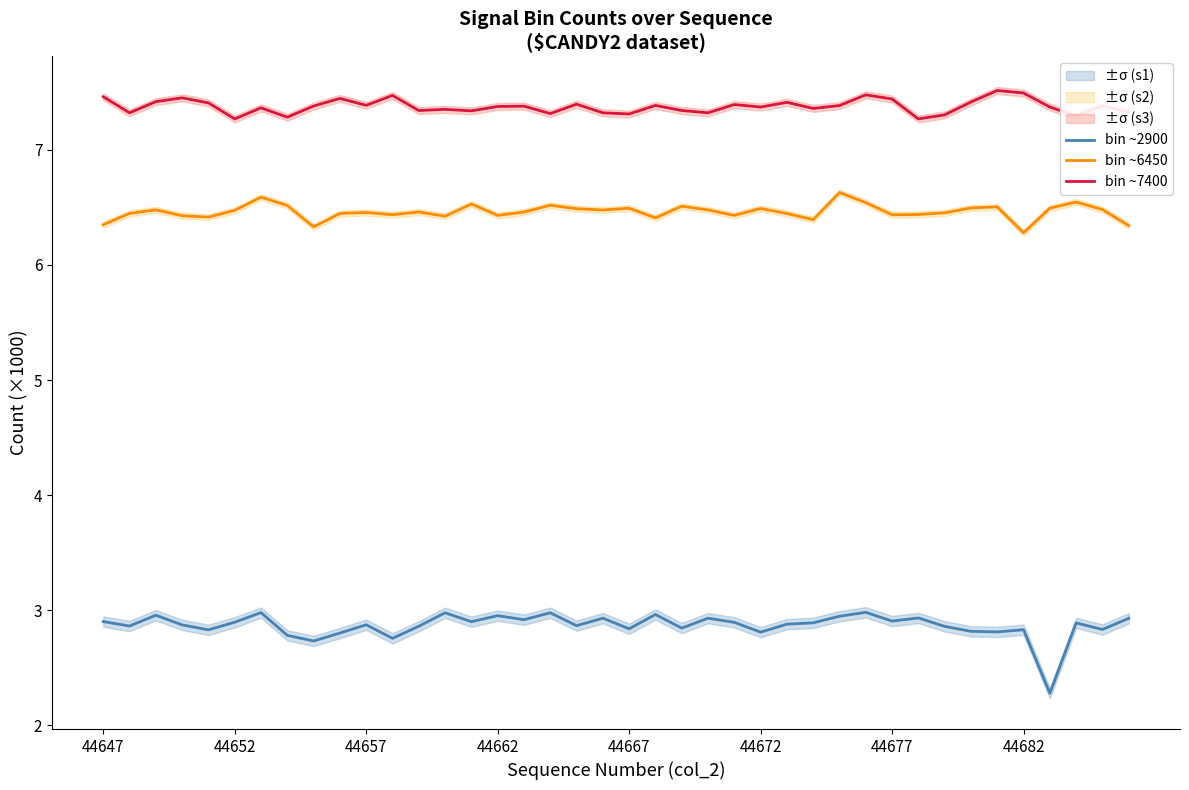

What is the difference between the maximum and second lowest values in the bin ~6450 series?

0.3